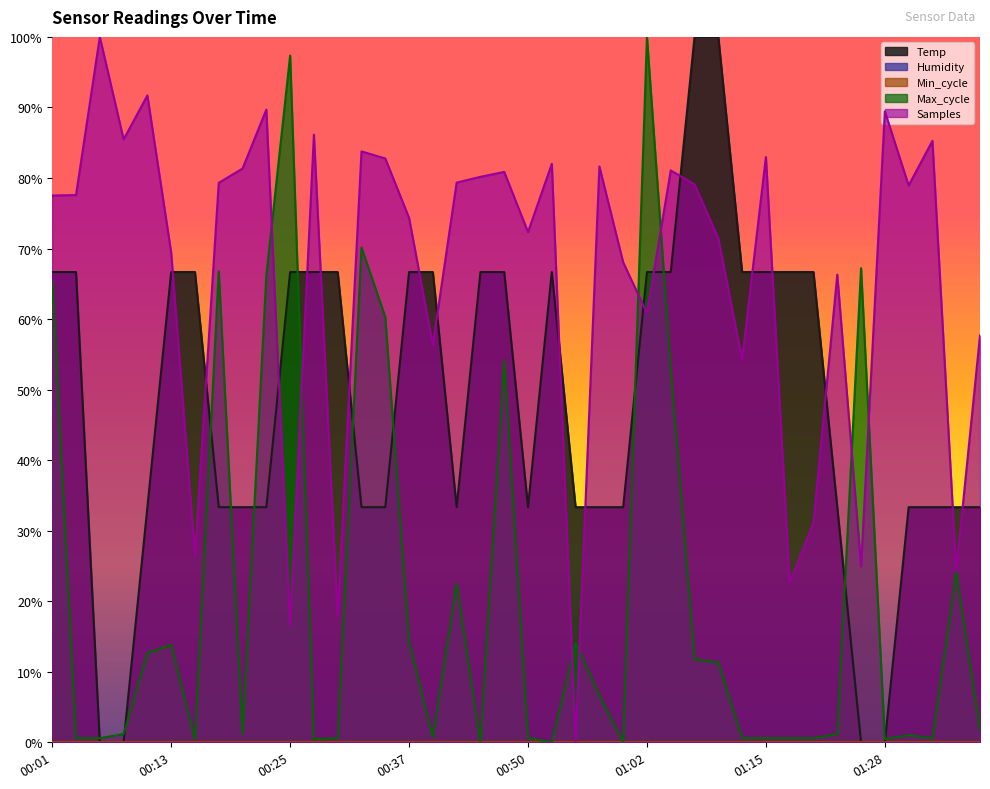

Which category has the lowest value across all series?

00:06